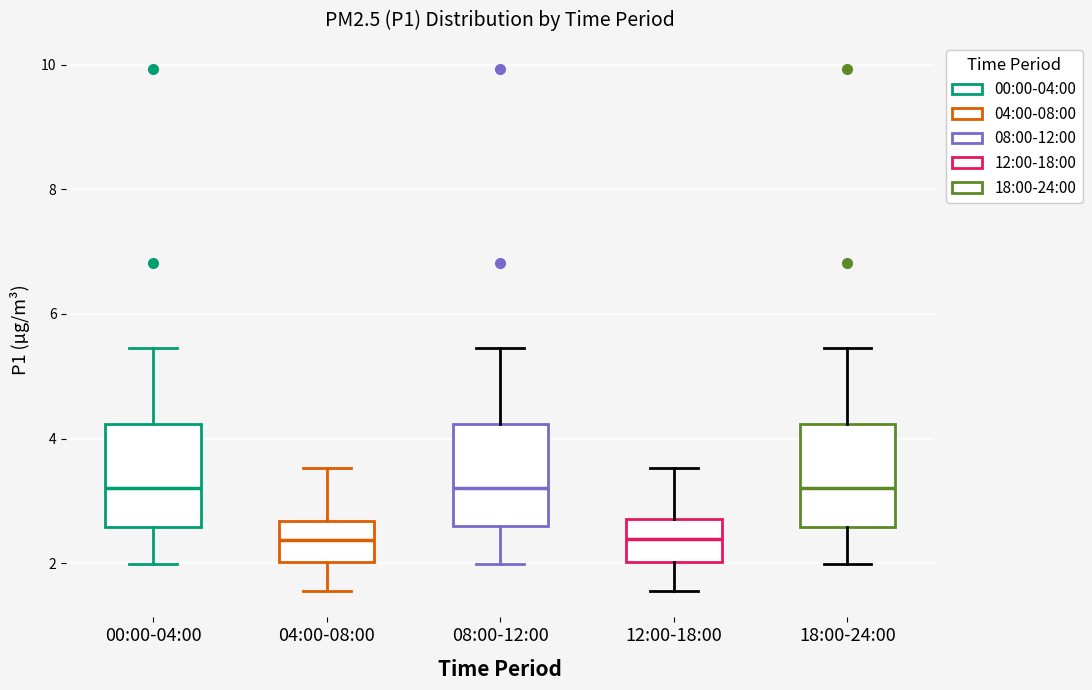

Reading left to right, transcribe this box plot: for each box, give where its median line is, the range the box spans, and where its two whiskers end, as read against the y-axis. The values are not printed on the chart, so give them approximately, as read against the axis.

00:00-04:00: median 3.2, box 2.6 to 4.2, whiskers 2.0 to 5.4
04:00-08:00: median 2.4, box 2.0 to 2.6, whiskers 1.6 to 3.6
08:00-12:00: median 3.2, box 2.6 to 4.2, whiskers 2.0 to 5.4
12:00-18:00: median 2.4, box 2.0 to 2.8, whiskers 1.6 to 3.6
18:00-24:00: median 3.2, box 2.6 to 4.2, whiskers 2.0 to 5.4